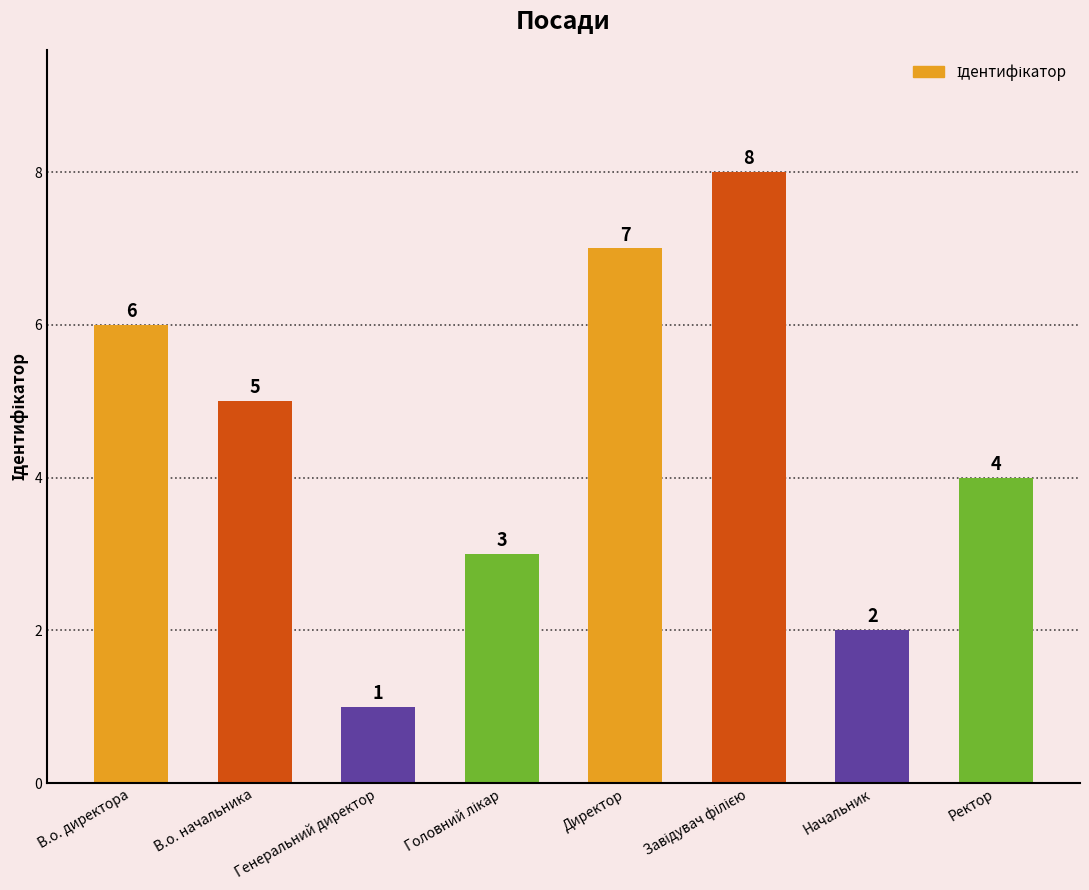

What is the value of the 7th bar from the left?

2